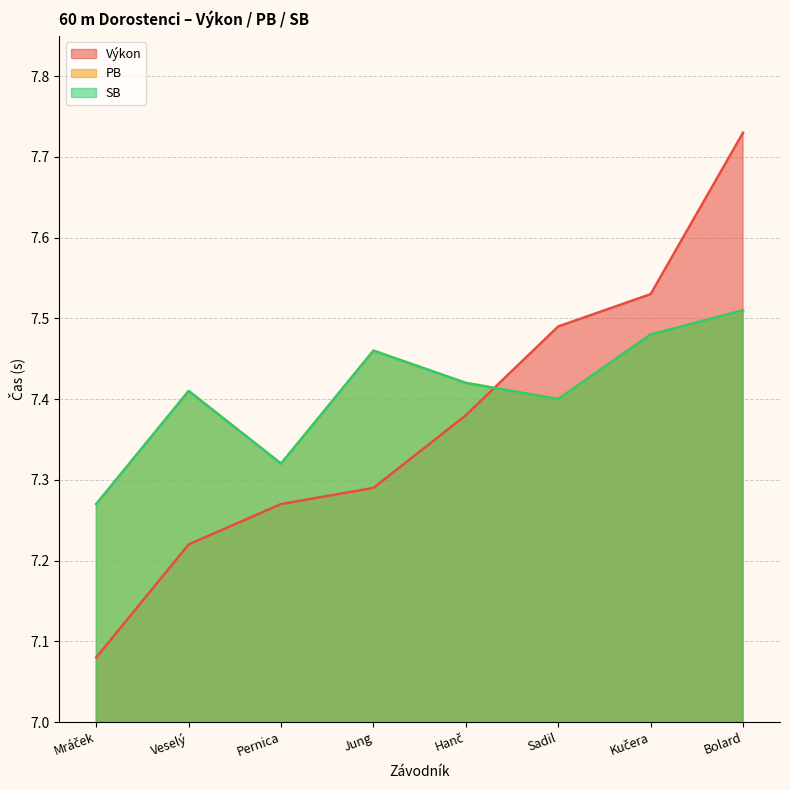

Reading left to right, extract all data points from this chart.

Výkon: 7.1	7.2	7.3	7.3	7.4	7.5	7.5	7.7
PB: 7.3	7.4	7.3	7.5	7.4	7.4	7.5	7.5
SB: 7.3	7.4	7.3	7.5	7.4	7.4	7.5	7.5